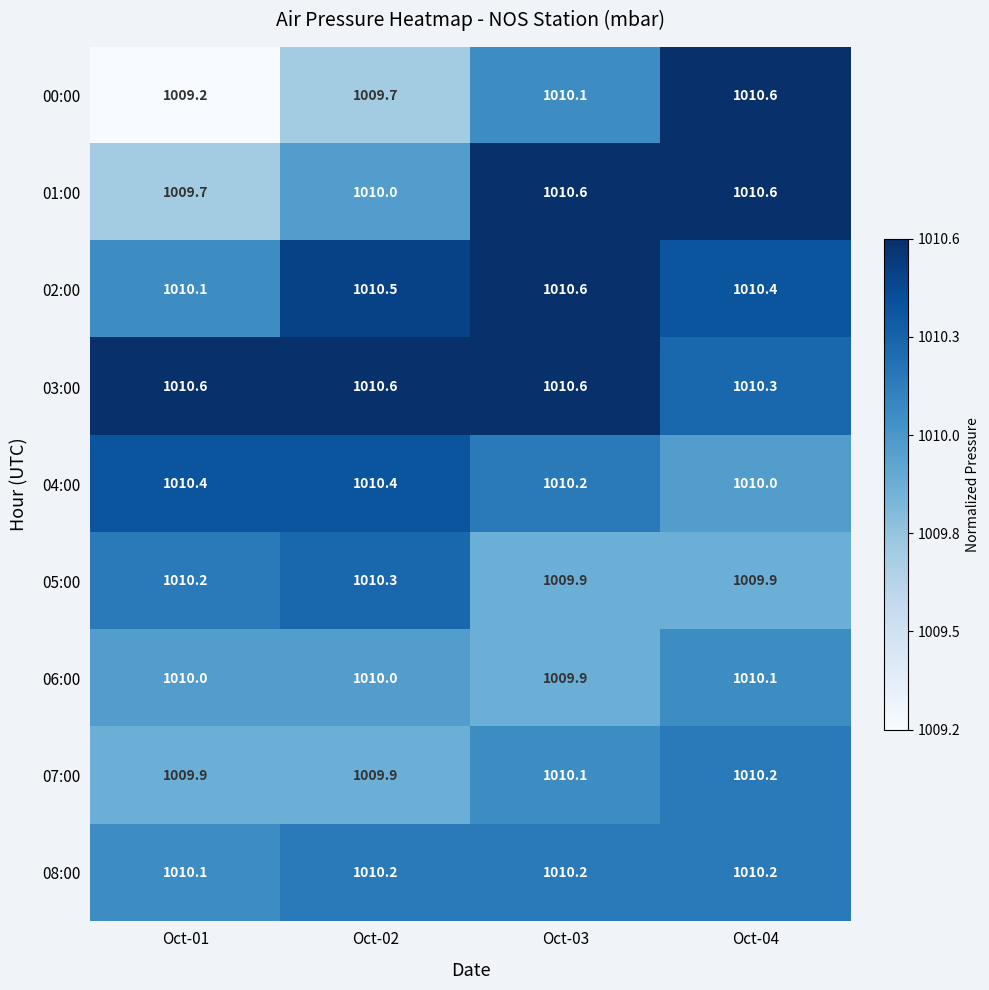

What is the greatest value displayed?

1010.6